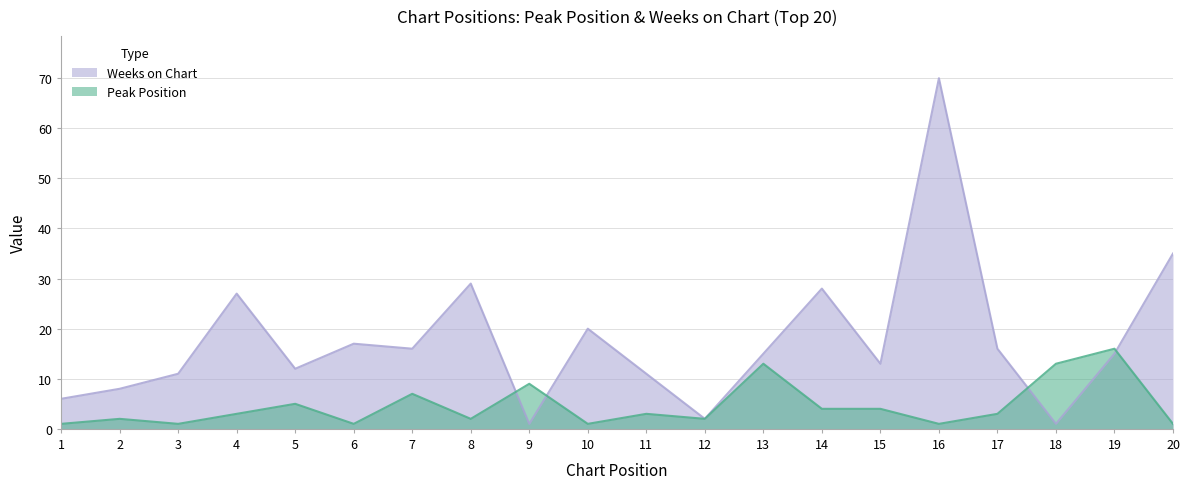

What is the sum of the Peak Position values at 15 and 20?

5